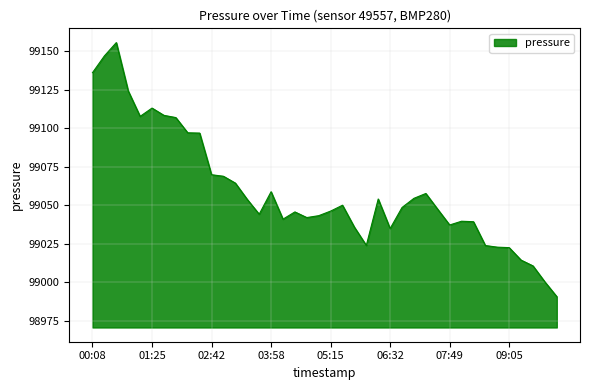

What is the minimum value shown in the chart?

98990.7